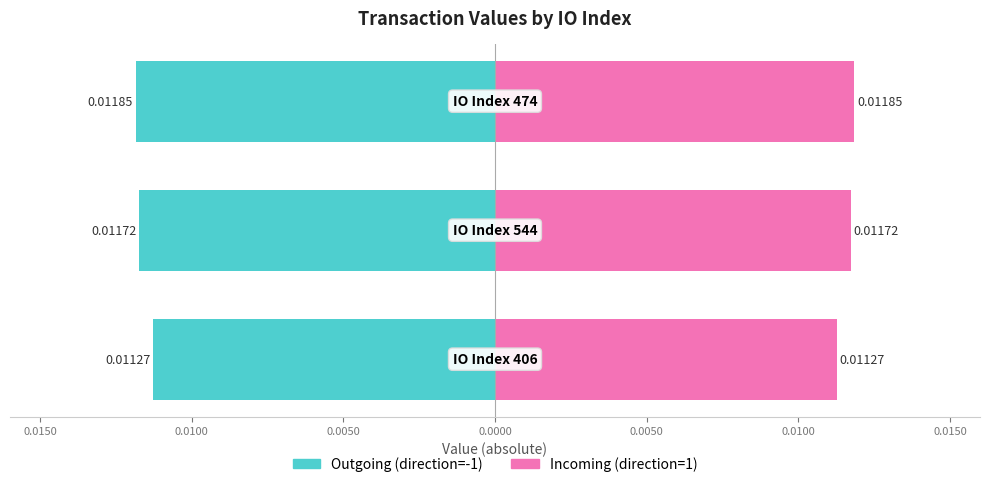

Is it true that Incoming (direction=1) equals 0.0 at 0.0150?

True